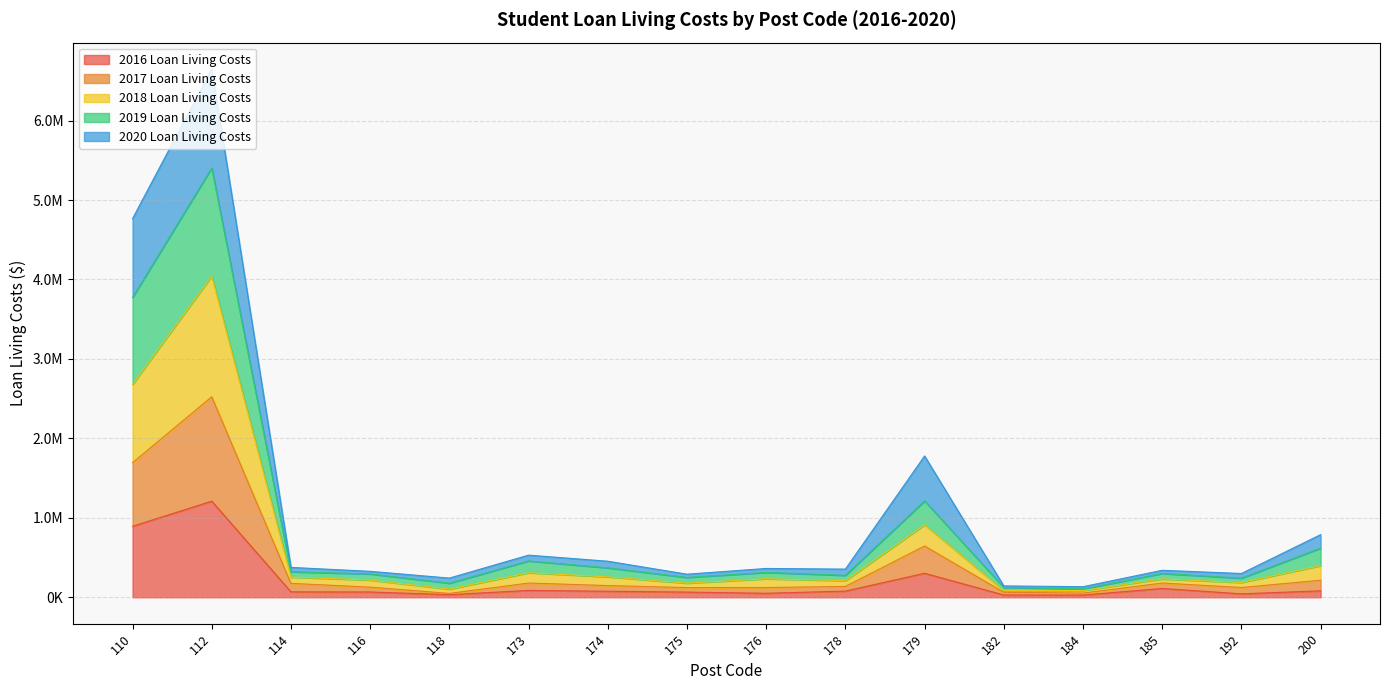

At which category is the sum across all series the highest?

112